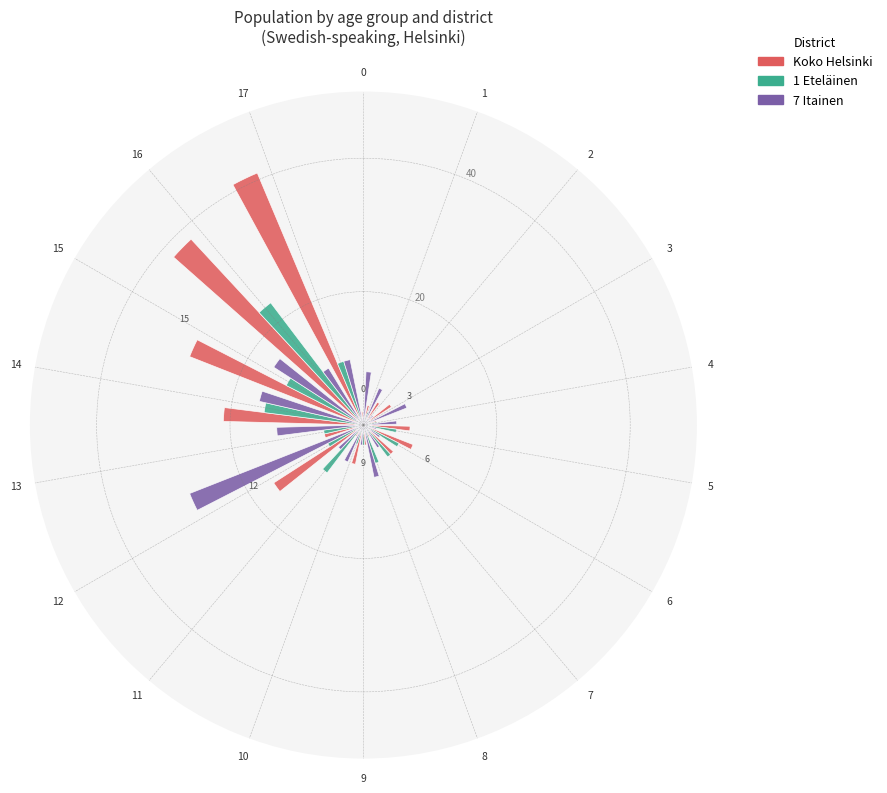

Rank the series at 10 from highest to lowest value.

Koko Helsinki, 7 Itainen, 1 Eteläinen